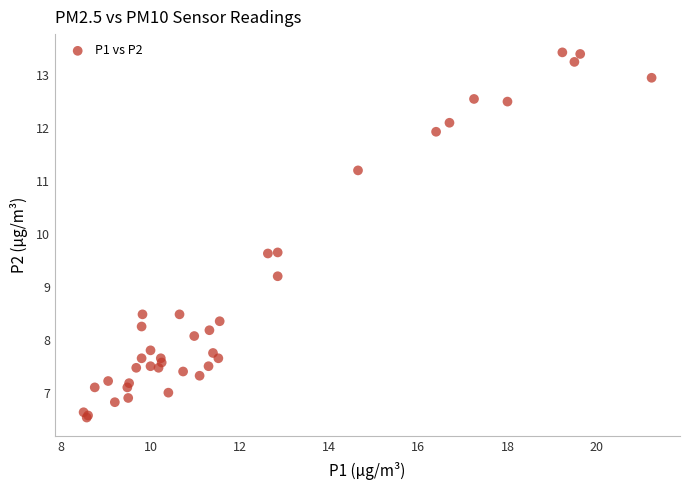

What Y value in the scatter plot is closest to 9?

9.2